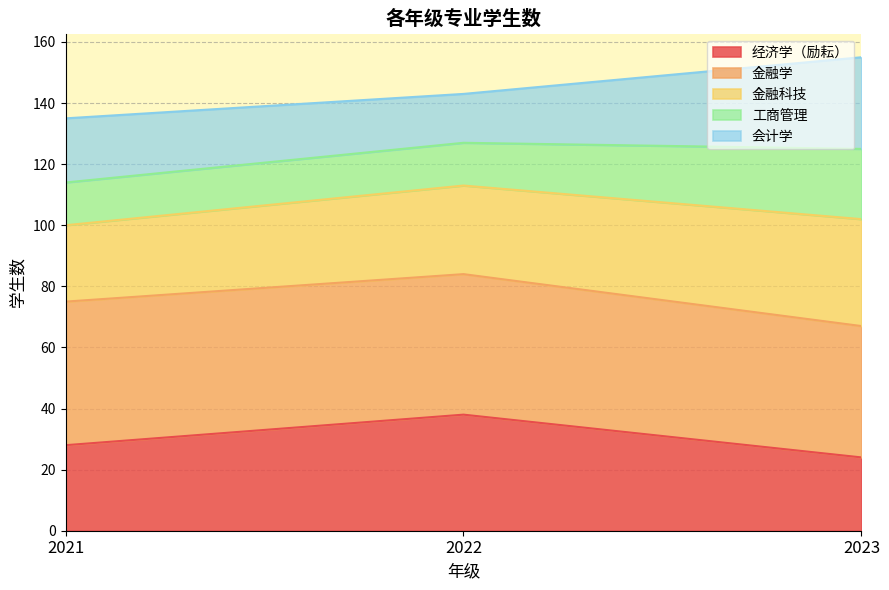

What is the total value across all series at 2021?

135